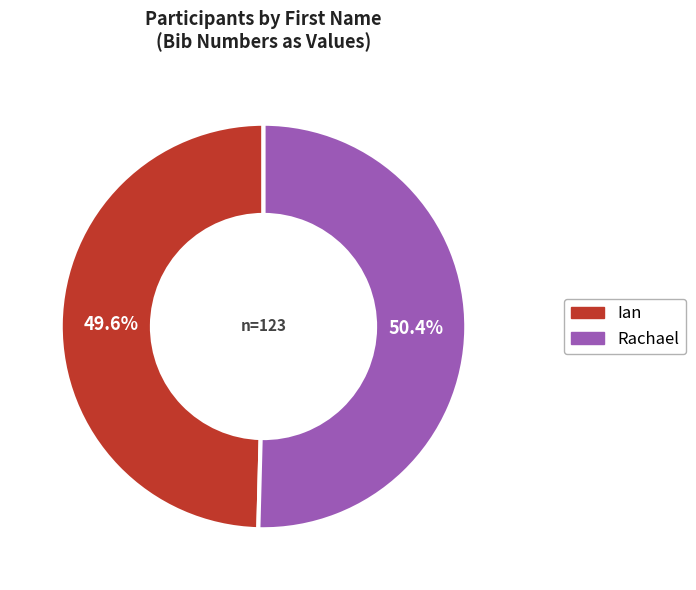

Combined, what portion of the pie is Ian and Rachael?

100.0%